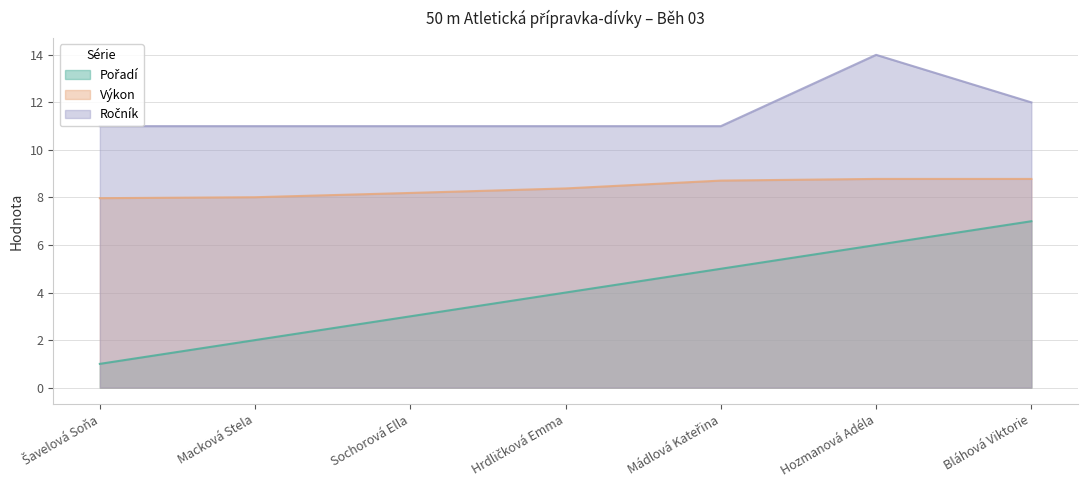

Rank the series by their average value, from highest to lowest.

Ročník, Výkon, Pořadí